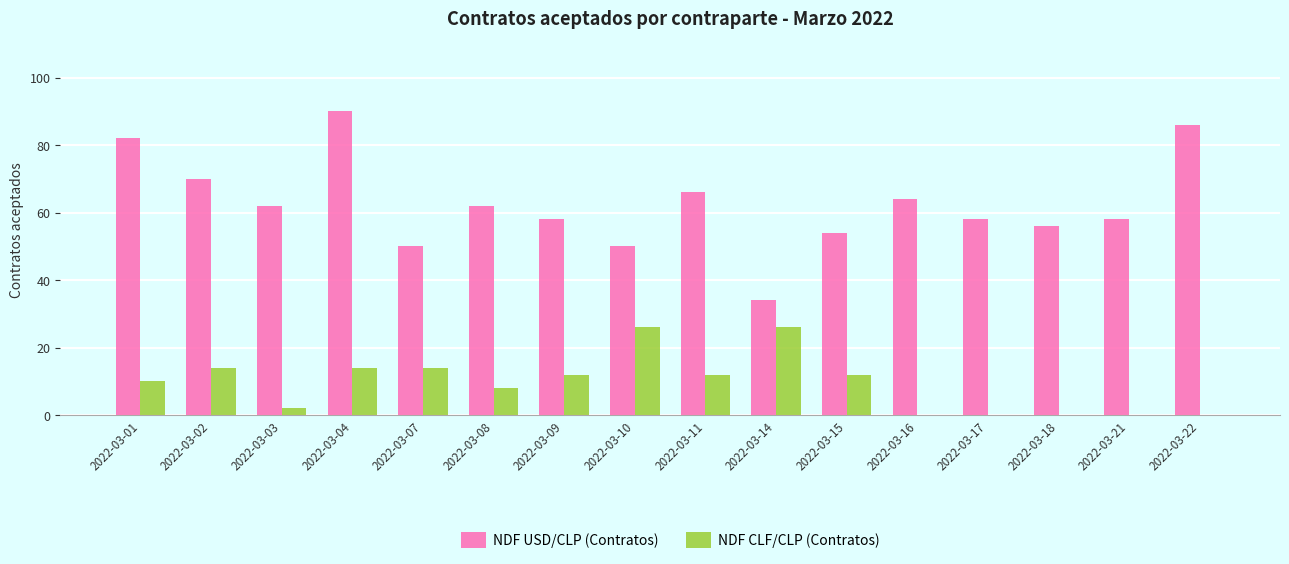

Count the number of categories in the chart.

16